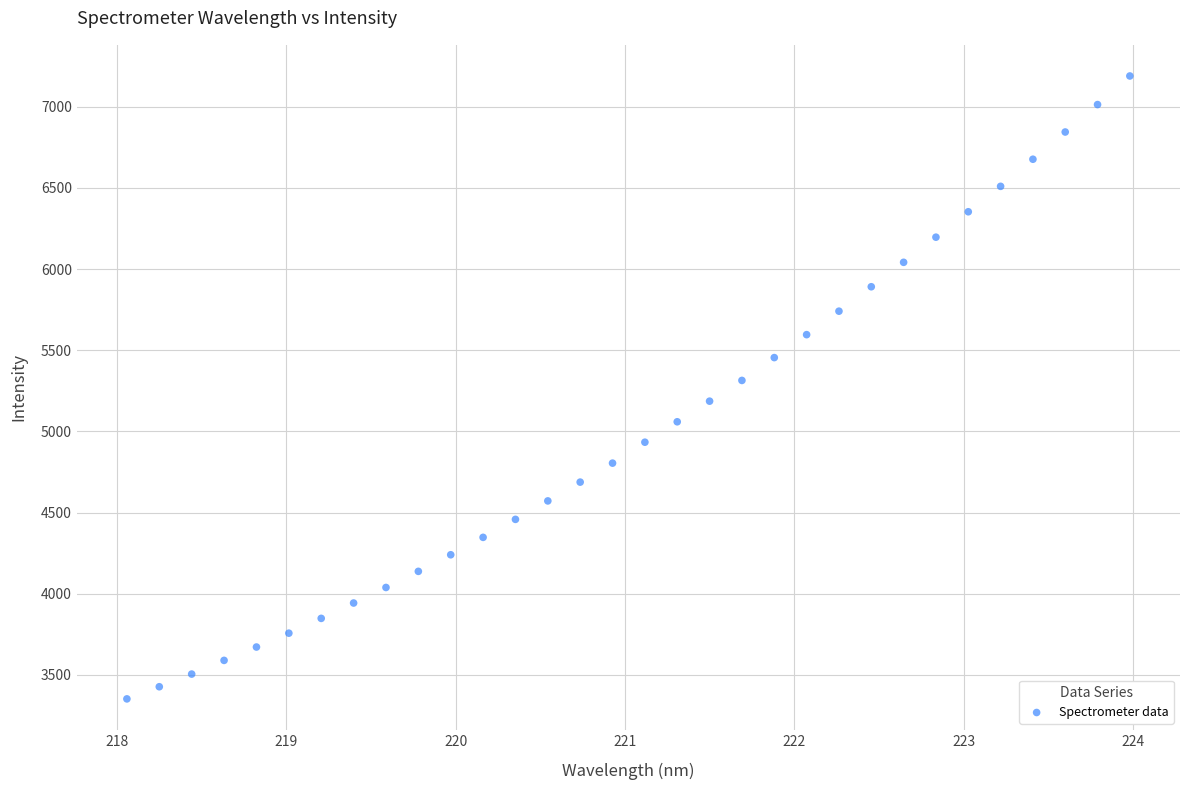

What is the range of X values (max minus min)?

5.9